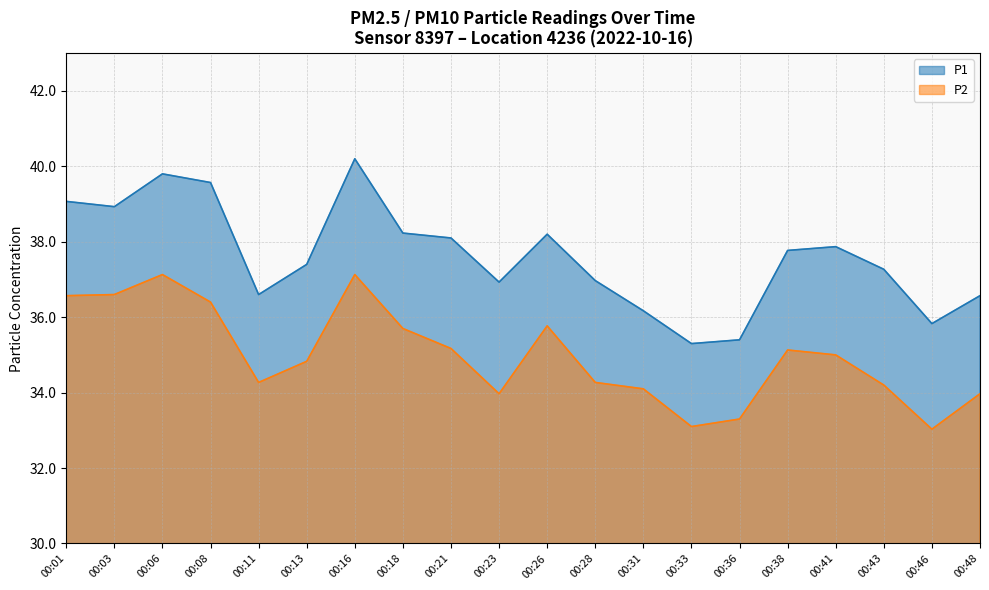

How many lines are shown in the chart?

2